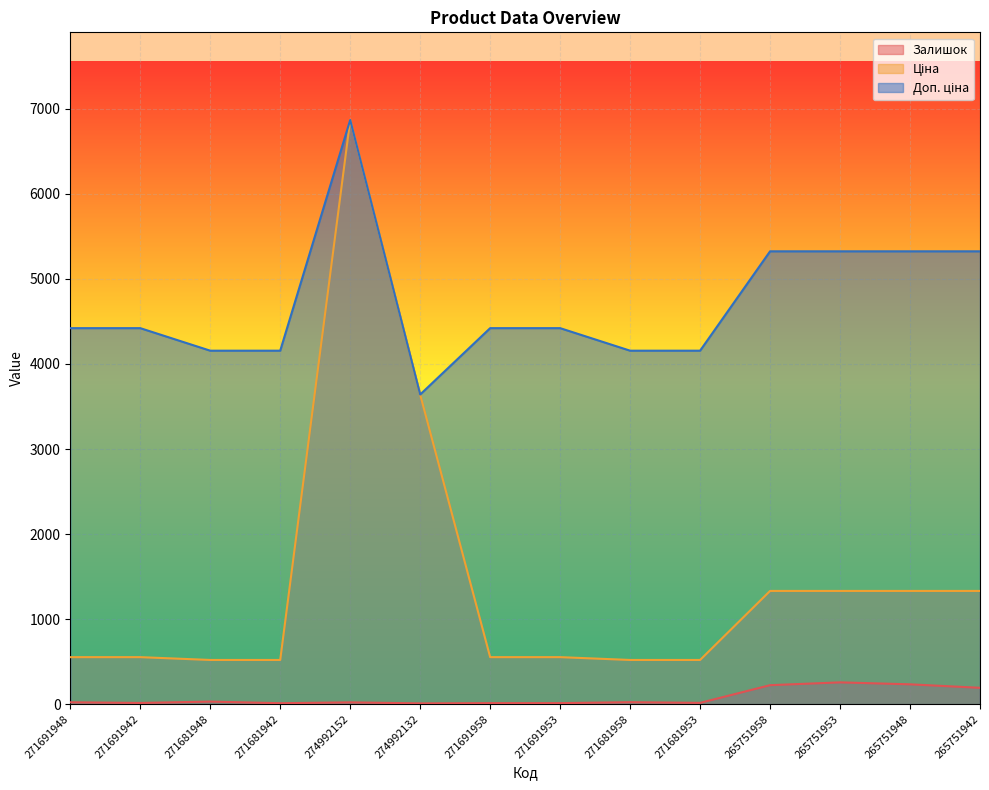

What is the average value of the Доп. ціна series?

4722.9